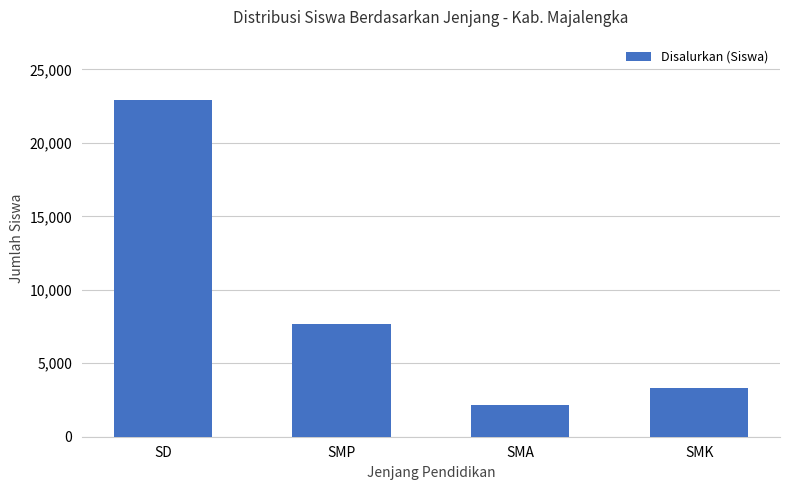

What position from the right is SMP?

3